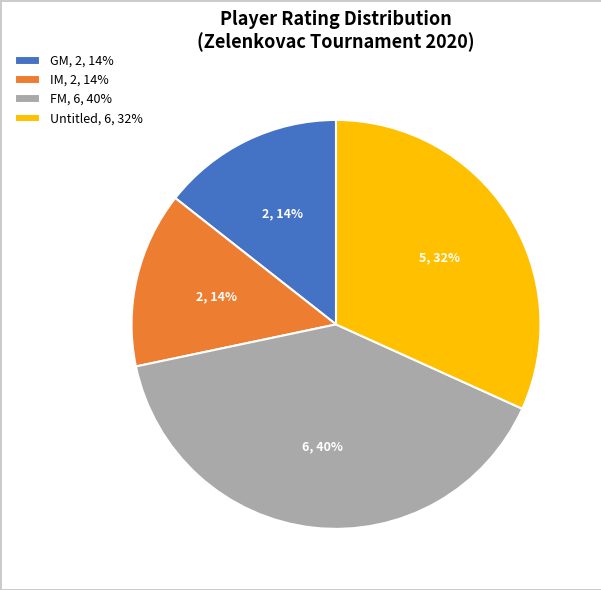

Approximately how many times larger is the value at IM, 2, 14% compared to FM, 6, 40%?

0.3